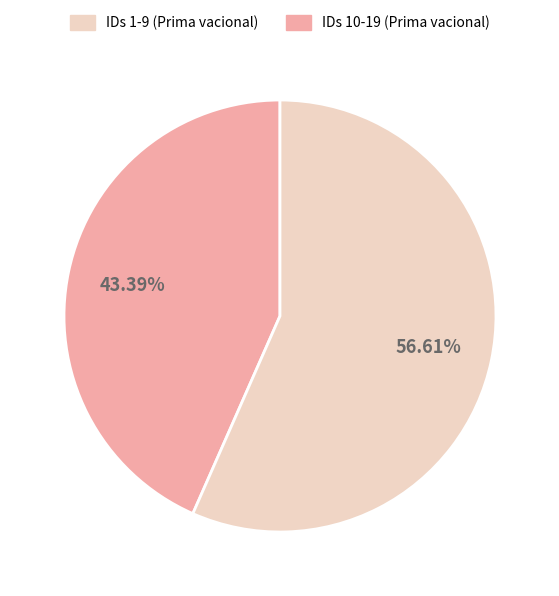

To the nearest percent, what is the average slice percentage?

50%